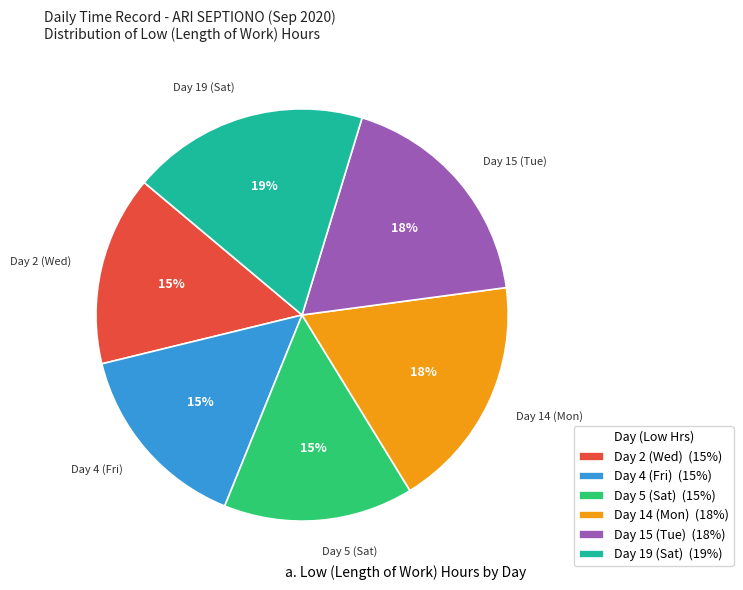

To the nearest percent, what is the difference between the Day 15 (Tue) and Day 4 (Fri) slice percentages?

3%